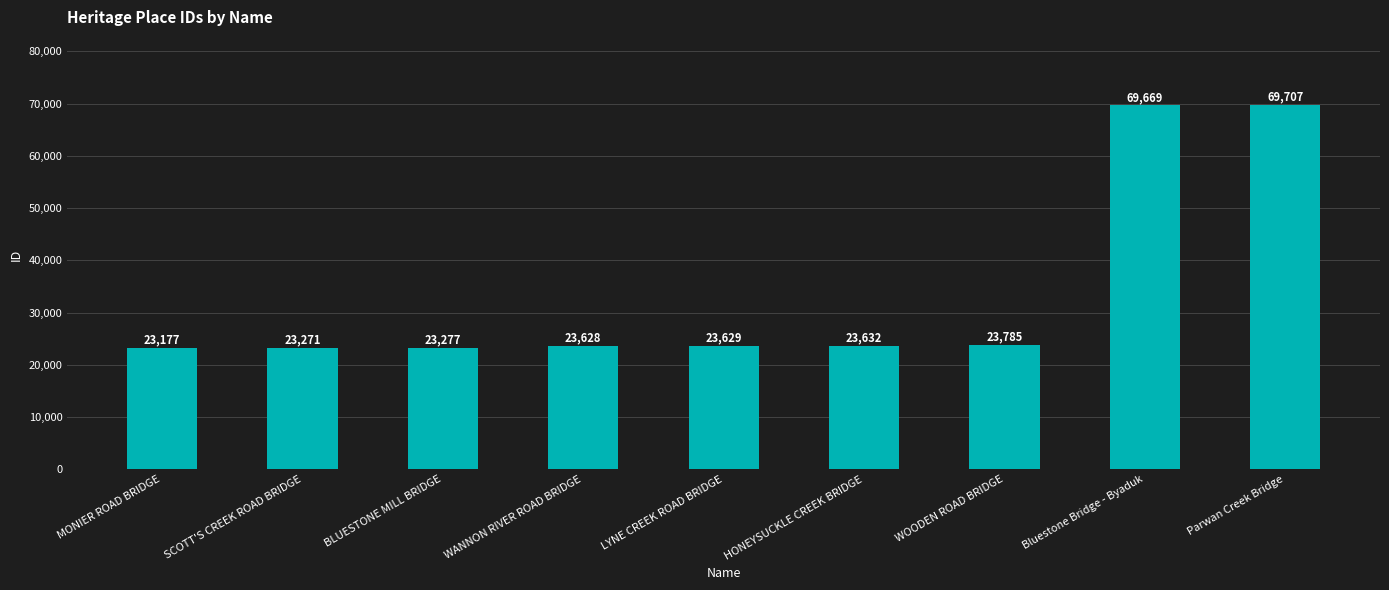

Which category has the highest value across all series?

Parwan Creek Bridge